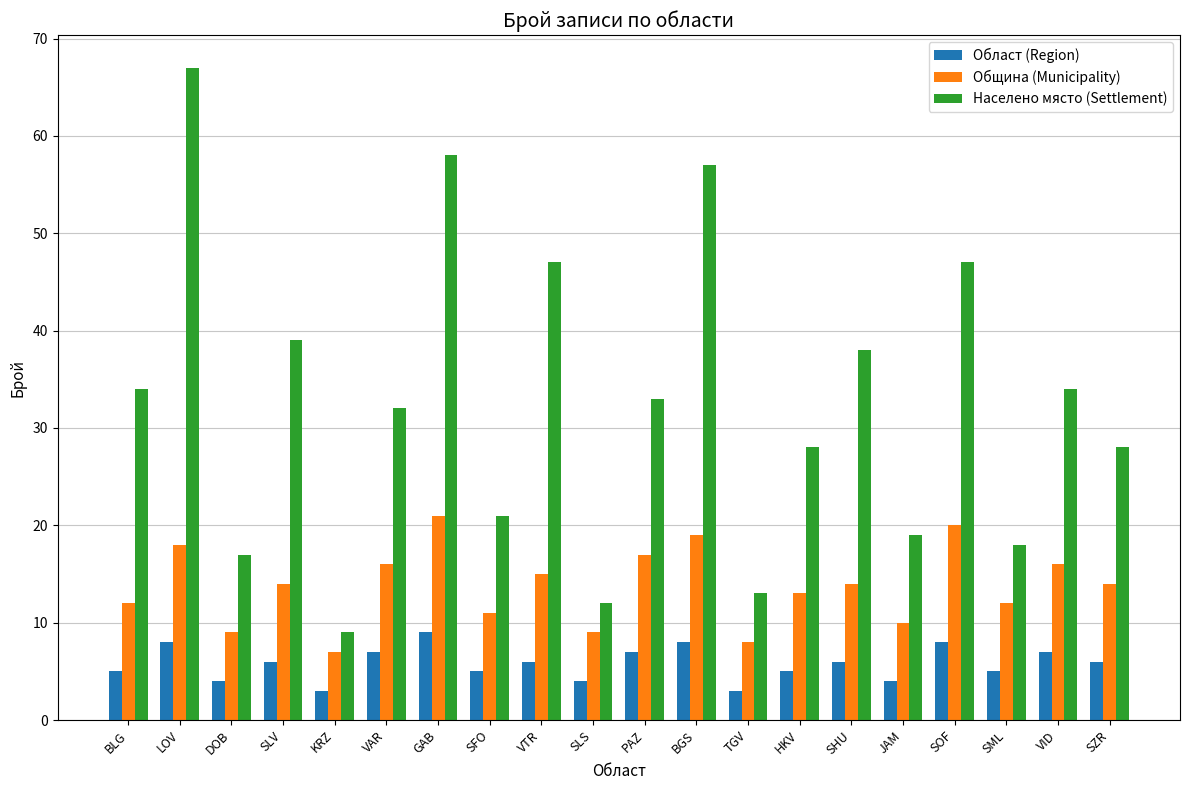

What is the maximum value shown in the chart?

67